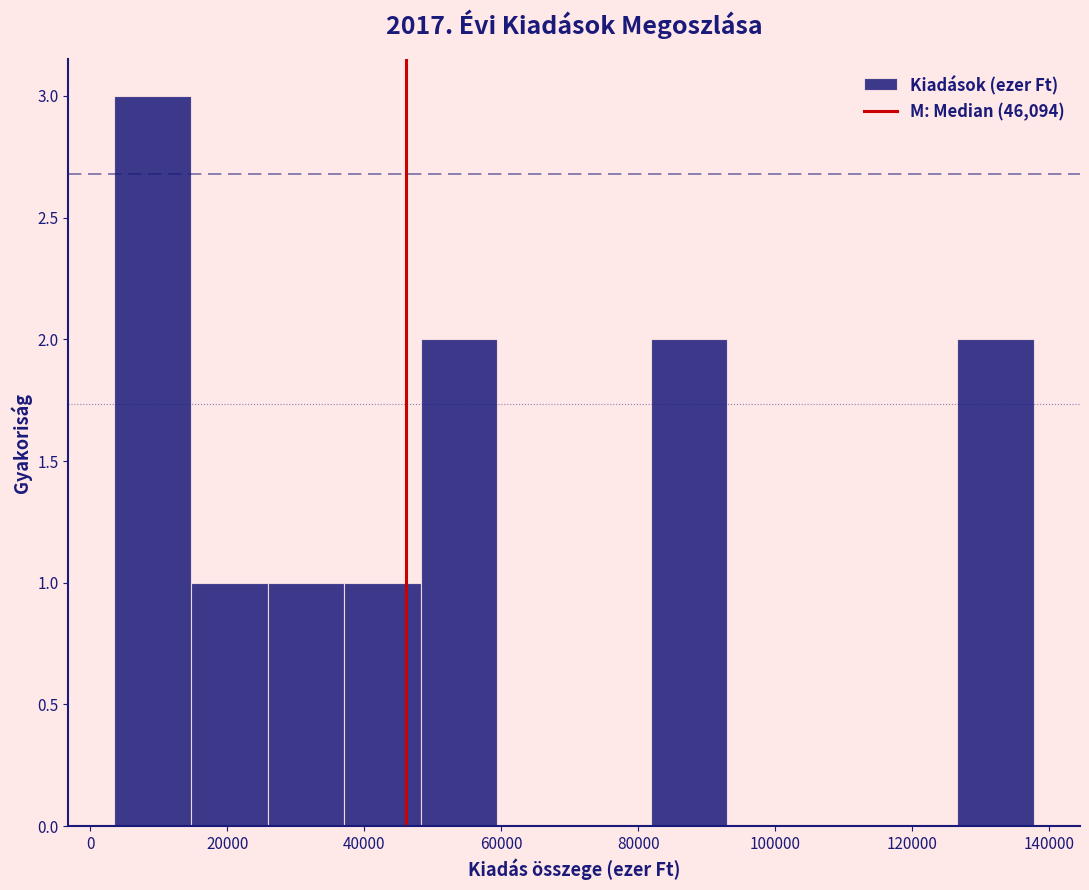

Reading left to right, transcribe this chart: for each bar, give the range it covers on the x-axis and its height. Neither the bar edges nor the heights are printed on the chart, so give them approximately, as read against the axes.

4000 to 14000: 3
14000 to 26000: 1
26000 to 38000: 1
38000 to 48000: 1
48000 to 60000: 2
60000 to 70000: 0
70000 to 82000: 0
82000 to 94000: 2
94000 to 104000: 0
104000 to 116000: 0
116000 to 126000: 0
126000 to 138000: 2